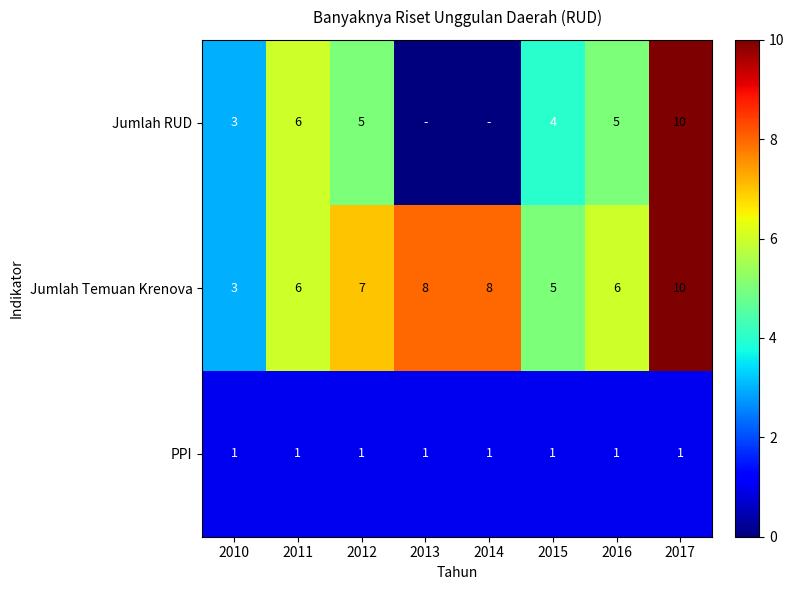

At how many categories does at least one series exceed 9?

1